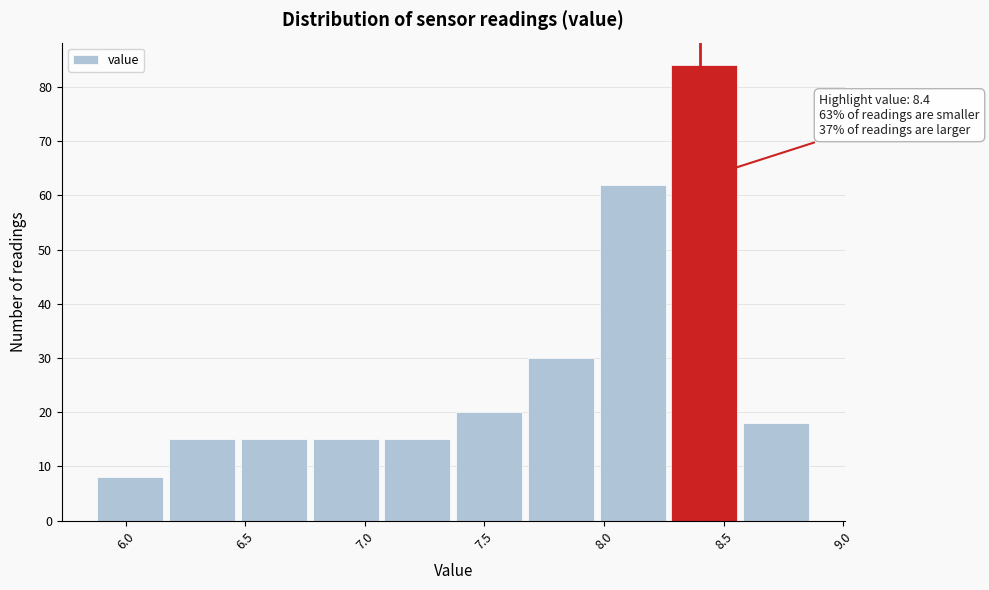

Which range on the x-axis has the tallest bar?

8.27 to 8.57